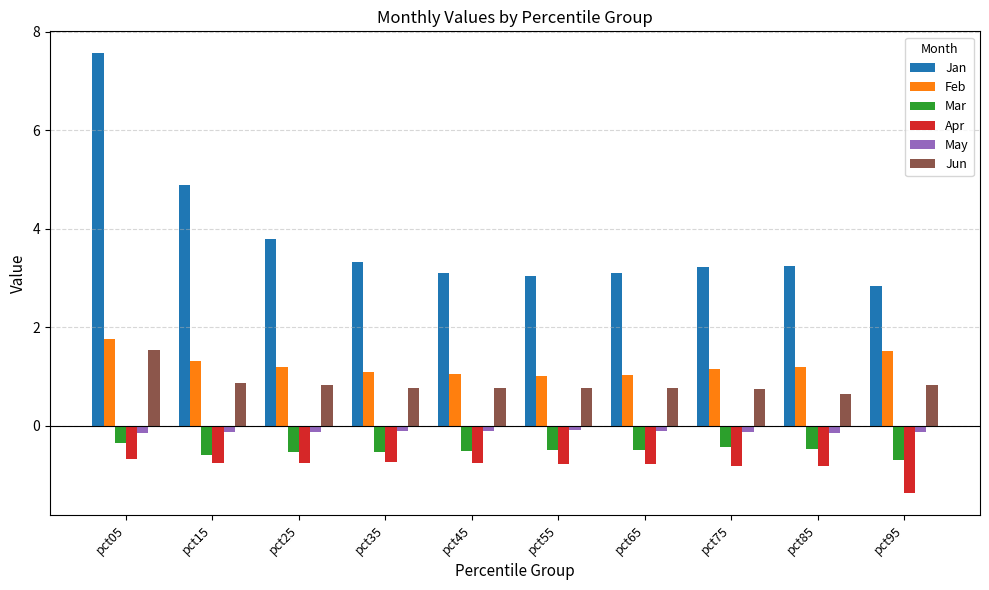

Which series has the largest total across all categories?

Jan